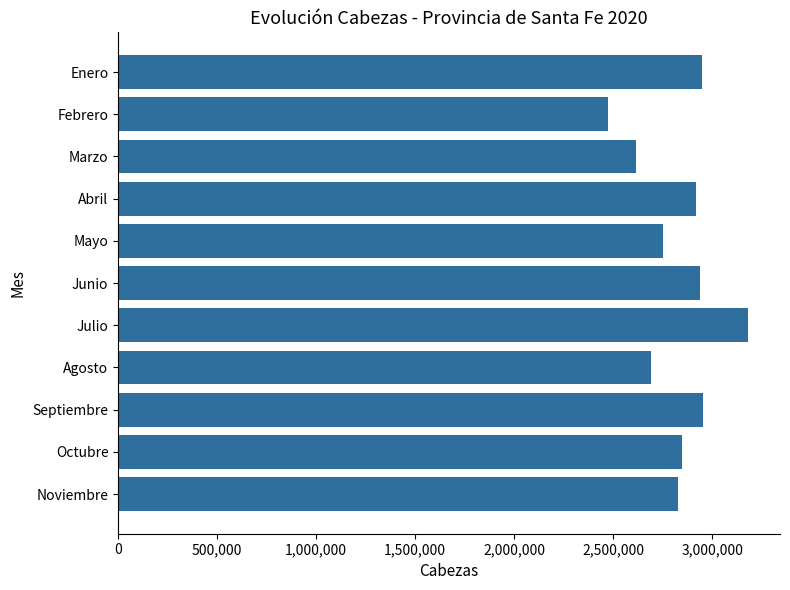

What is the minimum value shown in the chart?

2472740